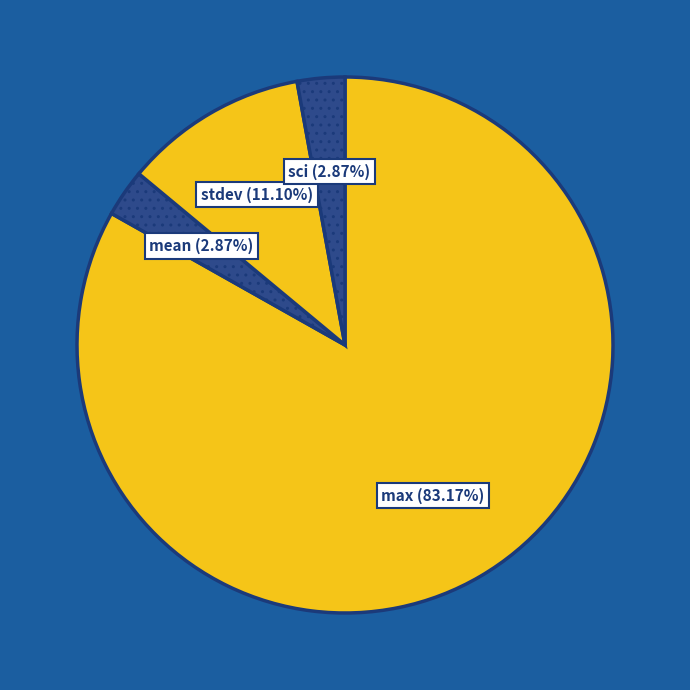

To the nearest percent, what is the difference between the largest and smallest slice percentages?

80%